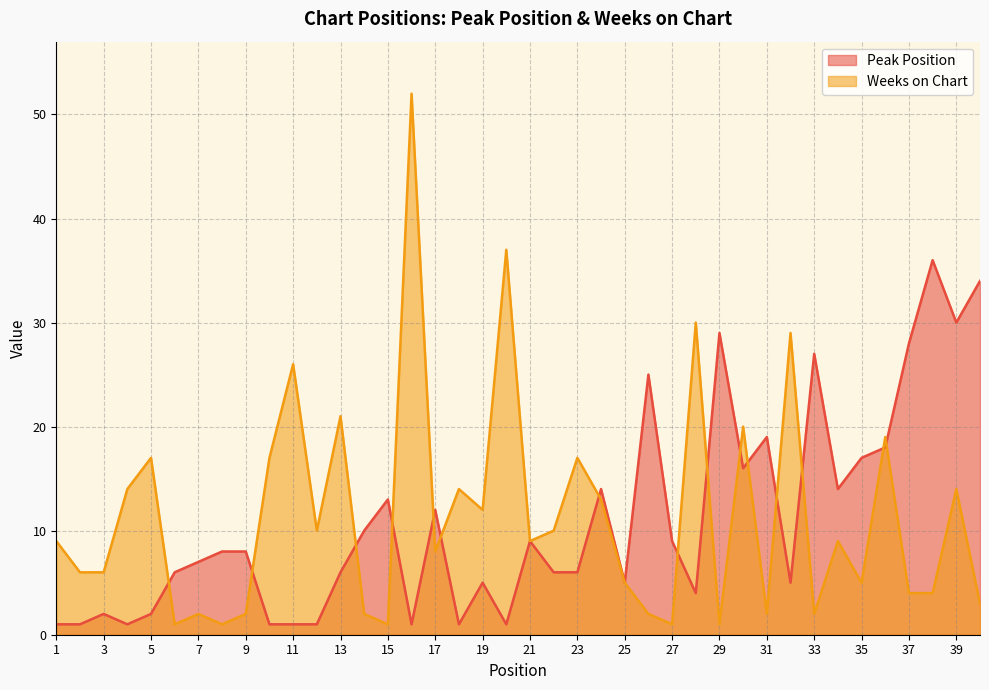

What is the value of the Weeks on Chart point at the 27th from the left?

1